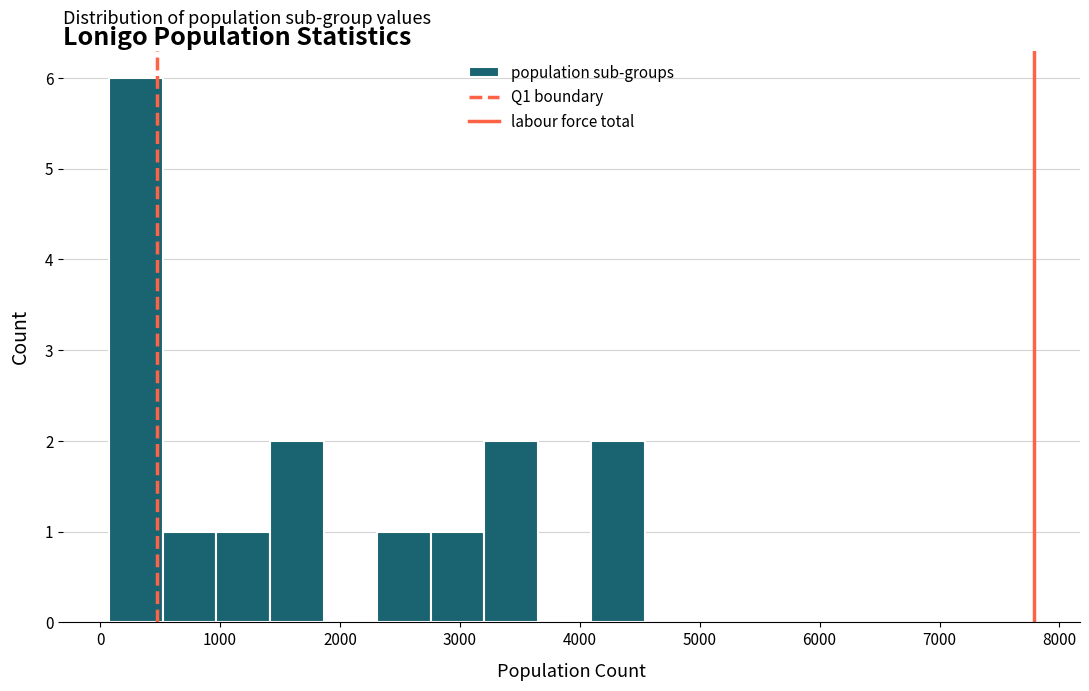

Which range on the x-axis has the tallest bar?

100 to 500